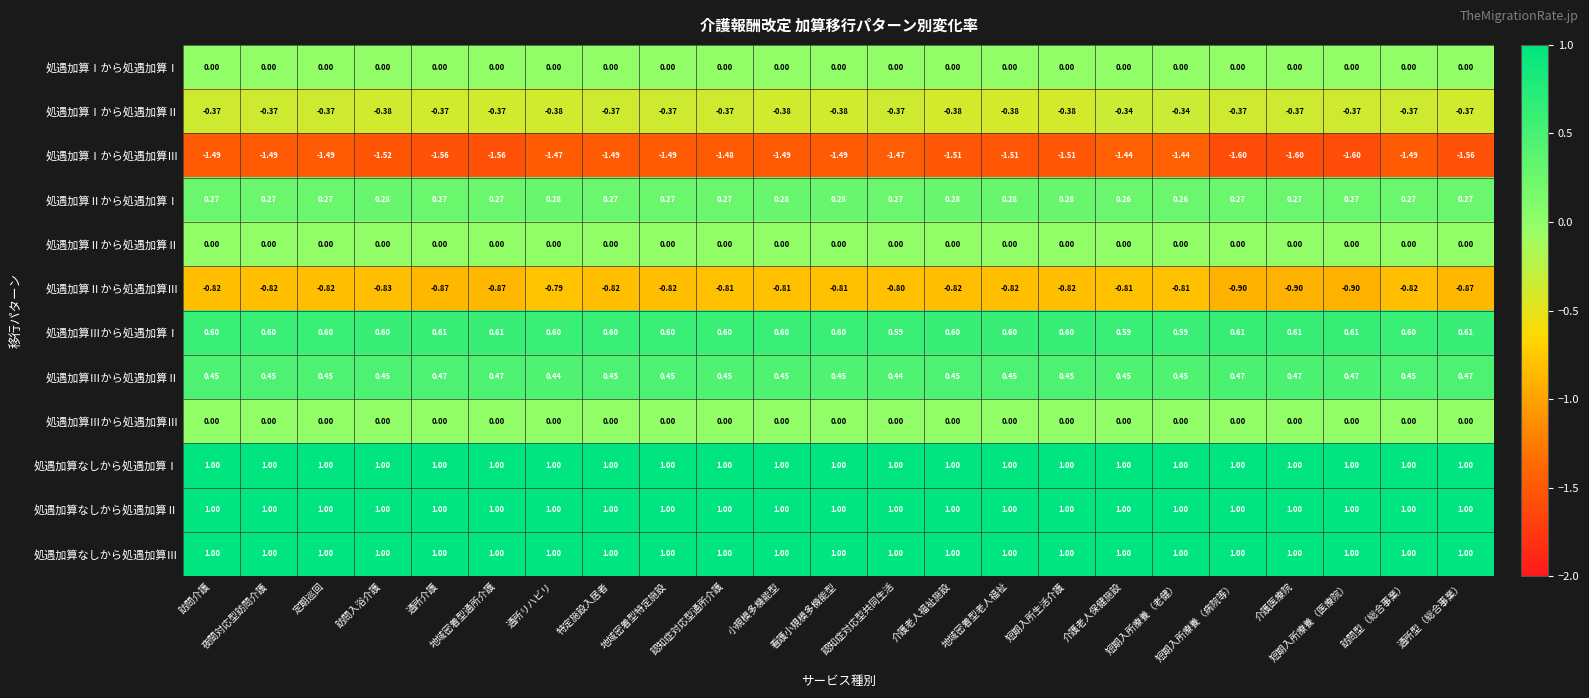

Which series has the largest range (max minus min)?

処遇加算Ⅰから処遇加算Ⅲ